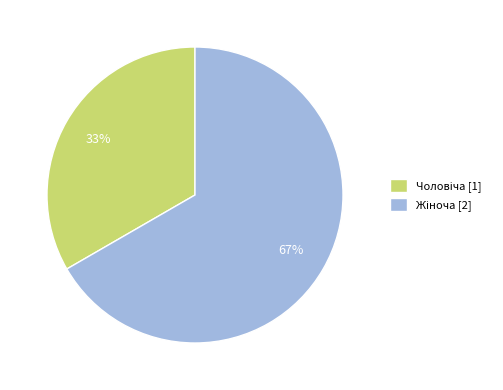

To the nearest percent, what is the average slice percentage?

50%